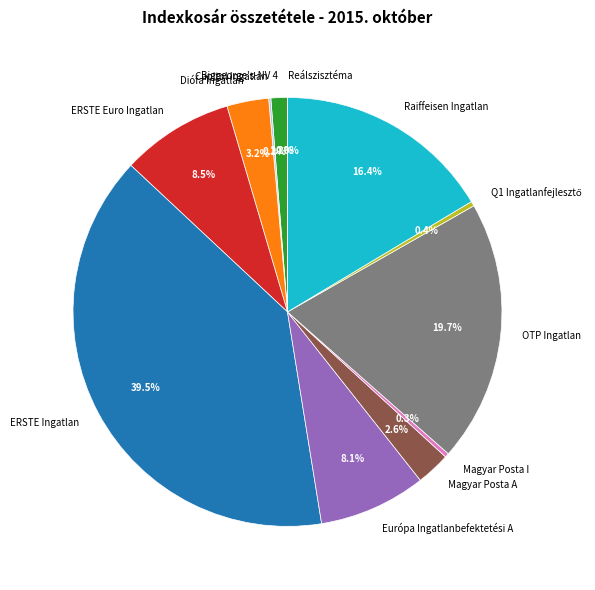

Do Biggeorge's-NV 4 and Diófa Ingatlan together represent more than half of the pie?

No